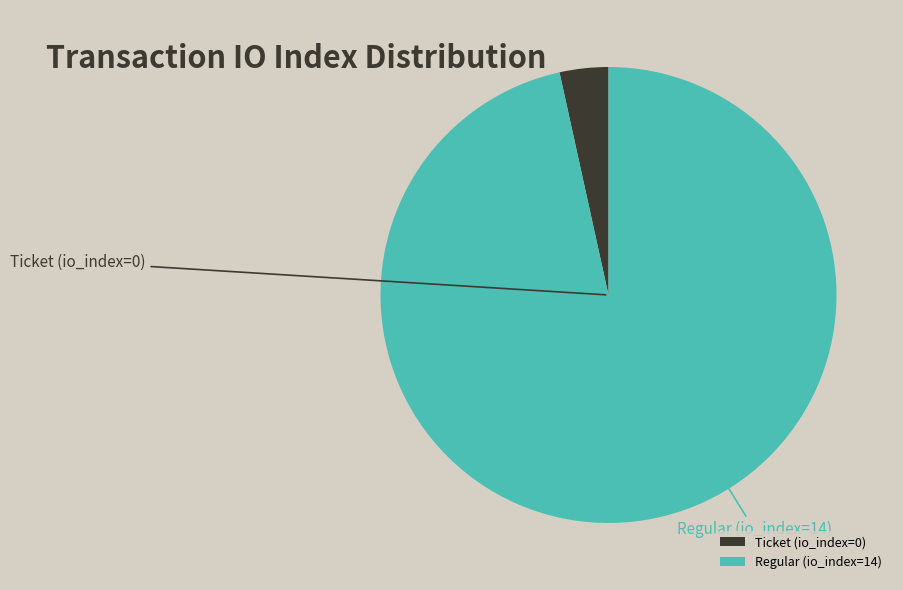

Is Ticket (io_index=0) the majority of the pie?

No